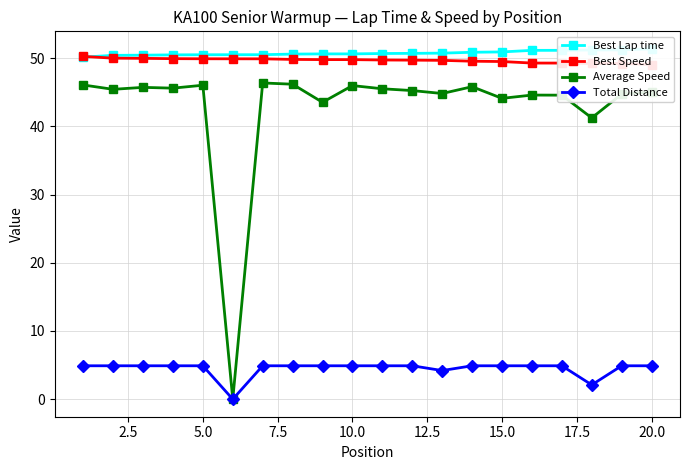

True or false: Average Speed has a value of 63.6 at 10.0.

False